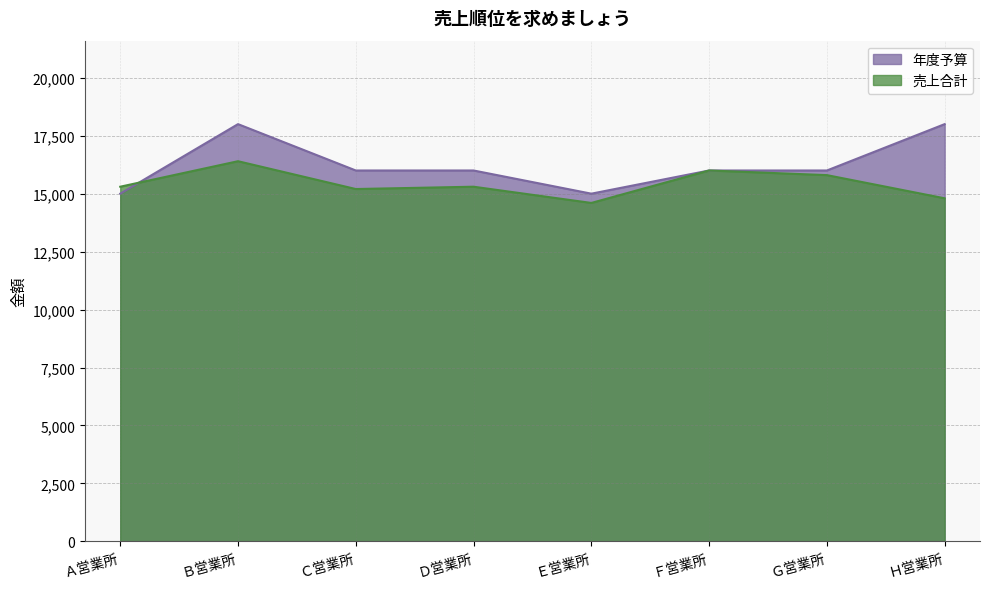

Between Ｅ営業所 and Ｂ営業所, which is larger?

Ｂ営業所